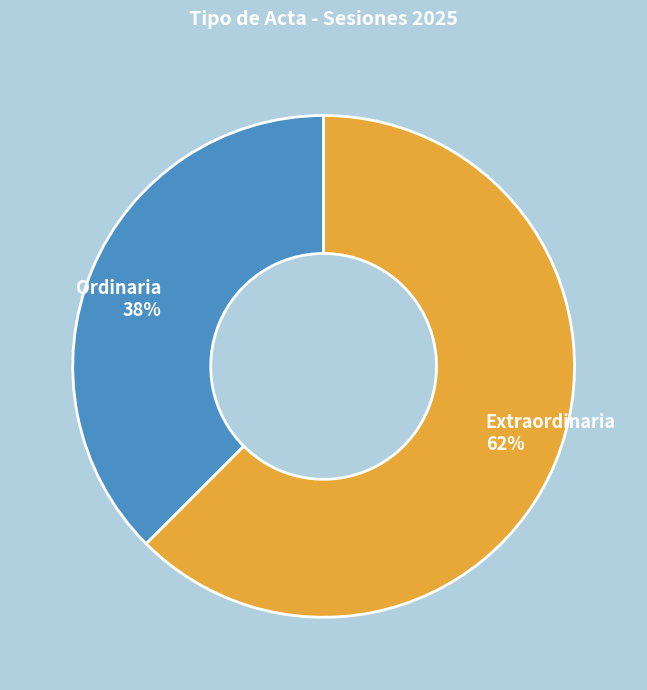

The Extraordinaria slice represents 56% of the pie. True or false?

False